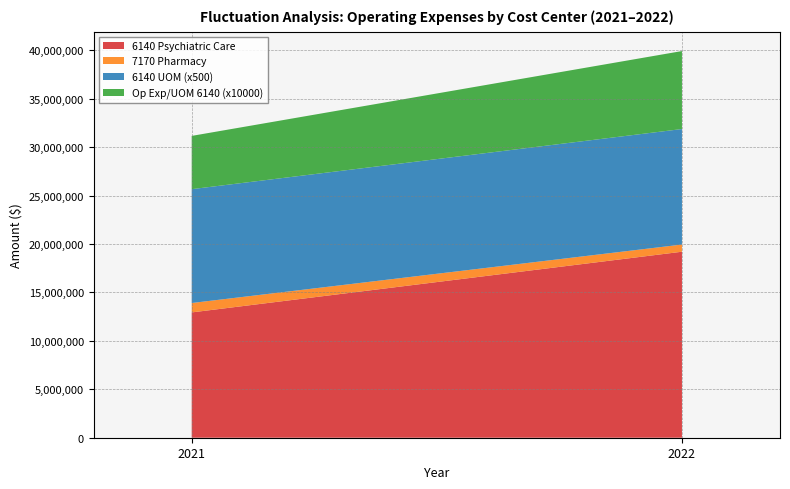

Reading left to right, what are the values for 6140 Psychiatric Care?

2021=12938005	2022=19203920